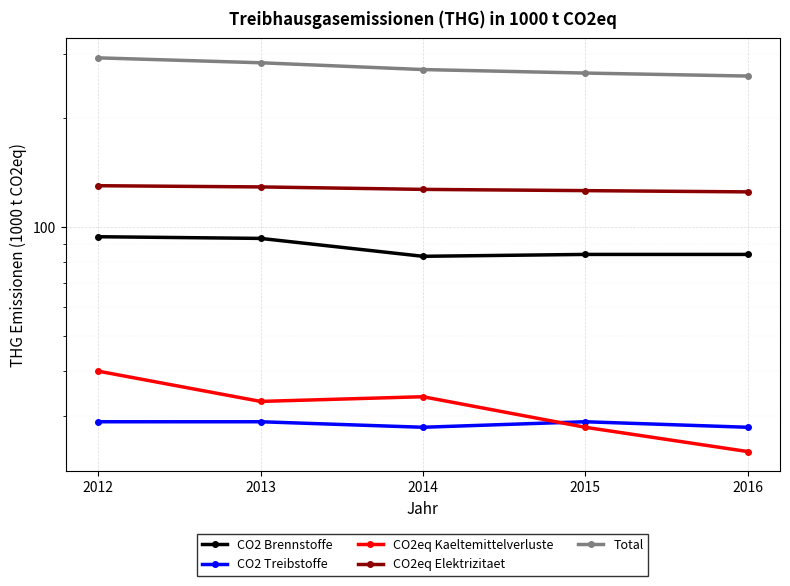

How many lines are shown in the chart?

5